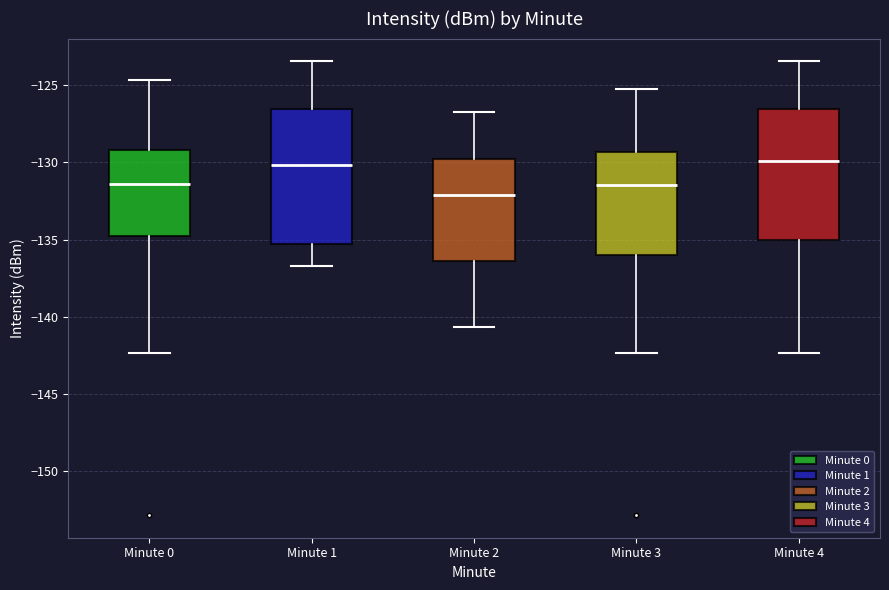

Reading left to right, read every box against the y-axis: the position of its median line, the range the box covers, and the ends of its whiskers. The values are not printed on the chart, so give them approximately, as read against the axis.

Minute 0: median -131.5, box -135.0 to -129.0, whiskers -142.5 to -124.5
Minute 1: median -130.0, box -135.5 to -126.5, whiskers -136.5 to -123.5
Minute 2: median -132.0, box -136.5 to -130.0, whiskers -140.5 to -126.5
Minute 3: median -131.5, box -136.0 to -129.5, whiskers -142.5 to -125.0
Minute 4: median -130.0, box -135.0 to -126.5, whiskers -142.5 to -123.5